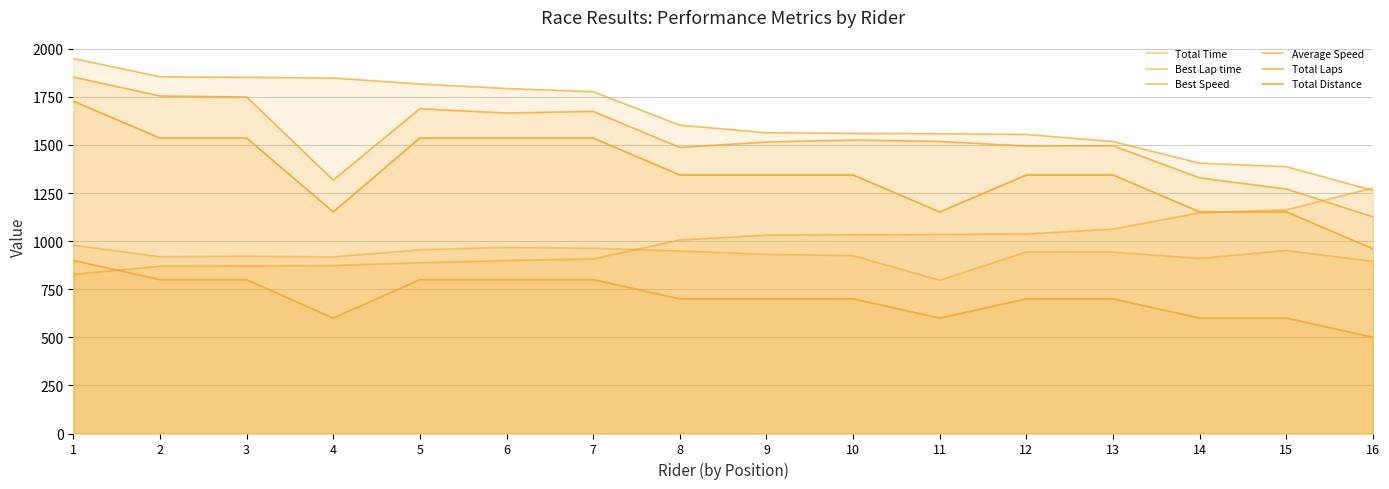

True or false: Total Distance and Total Laps intersect in this chart.

False